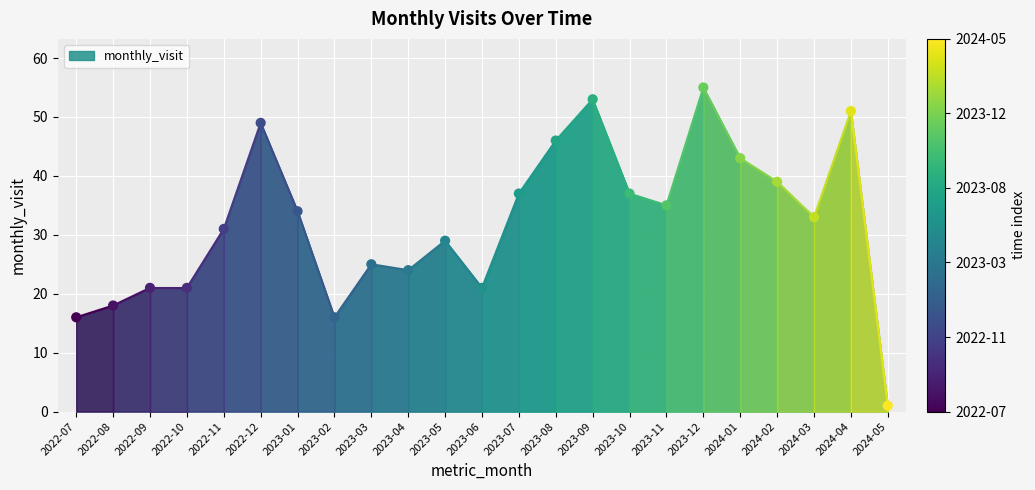

What Y value in the scatter plot is closest to 28?

29